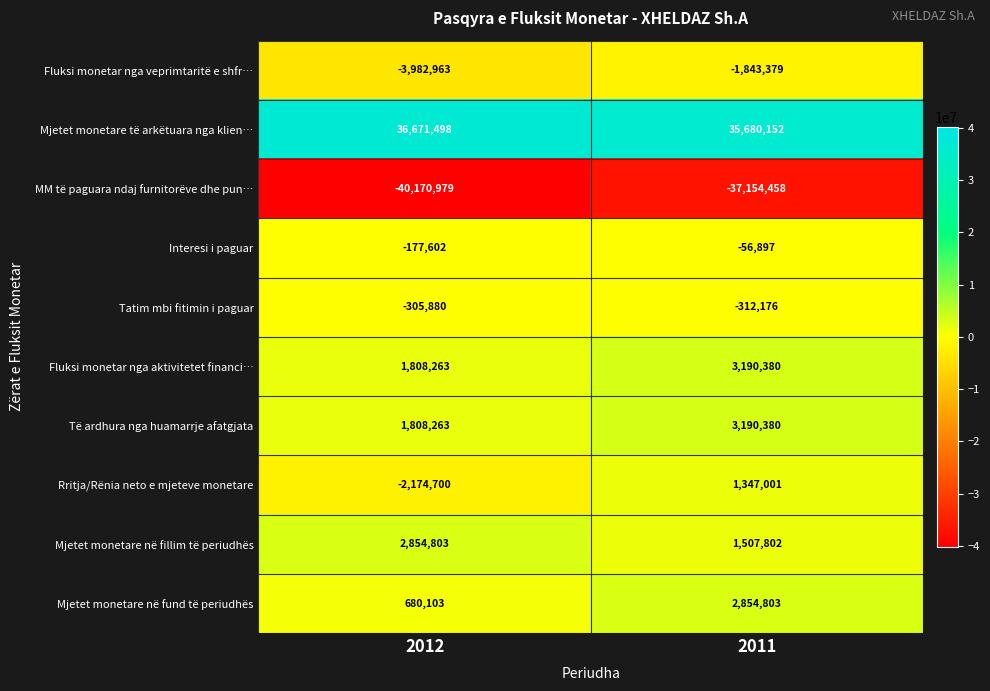

What is the difference between the maximum and minimum values in the Tatim mbi fitimin i paguar series?

6296